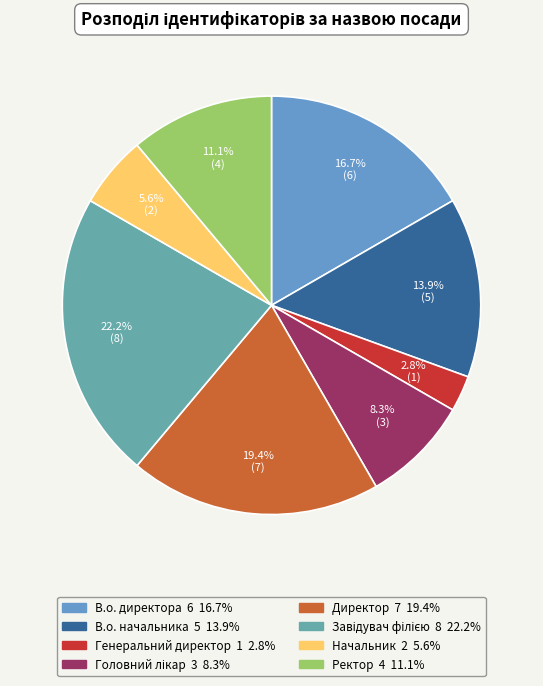

What portion of the pie excludes Директор?

80.6%